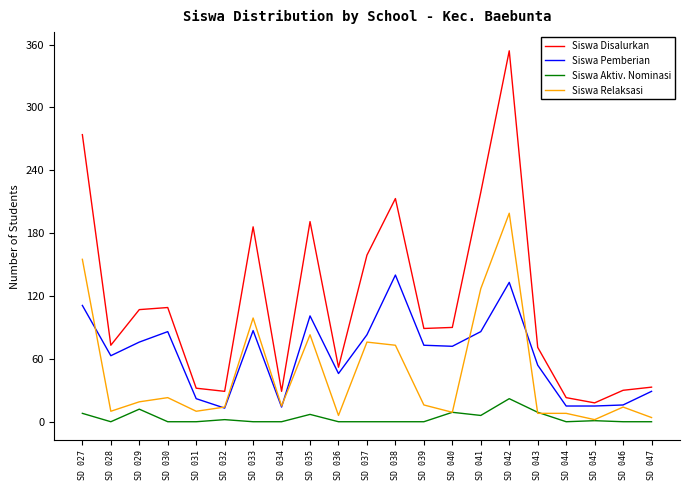

What is the sum of all Siswa Aktiv. Nominasi values?

76